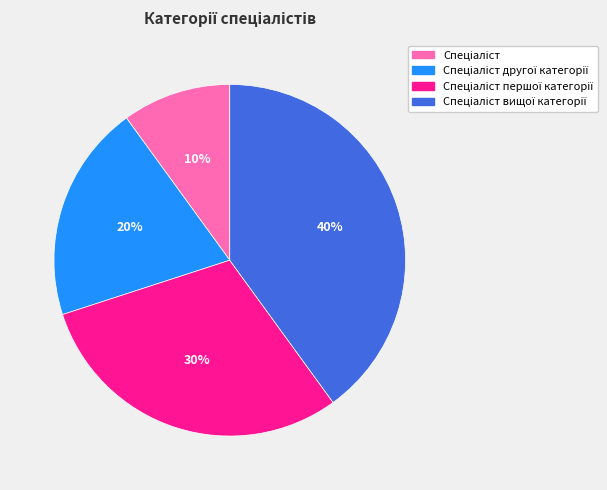

To the nearest percent, what is the average slice percentage?

25%